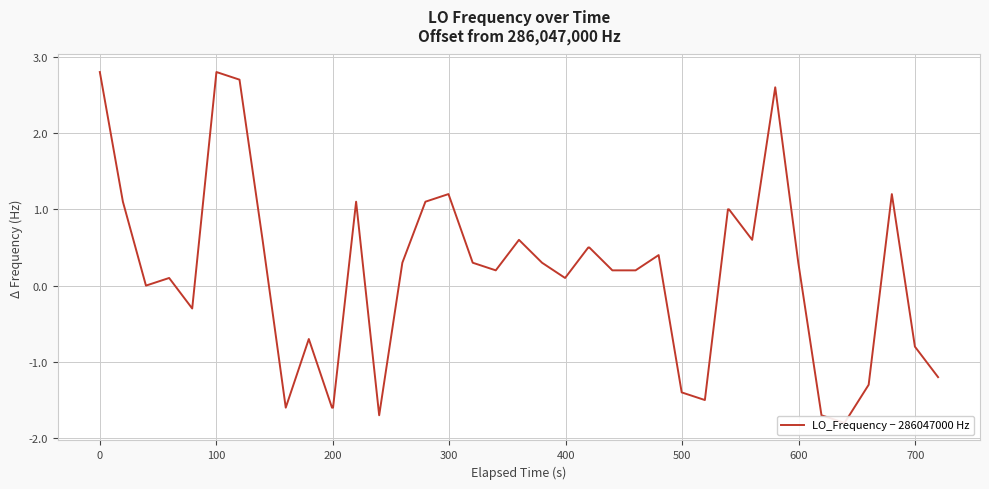

What is the smallest value displayed?

-1.8